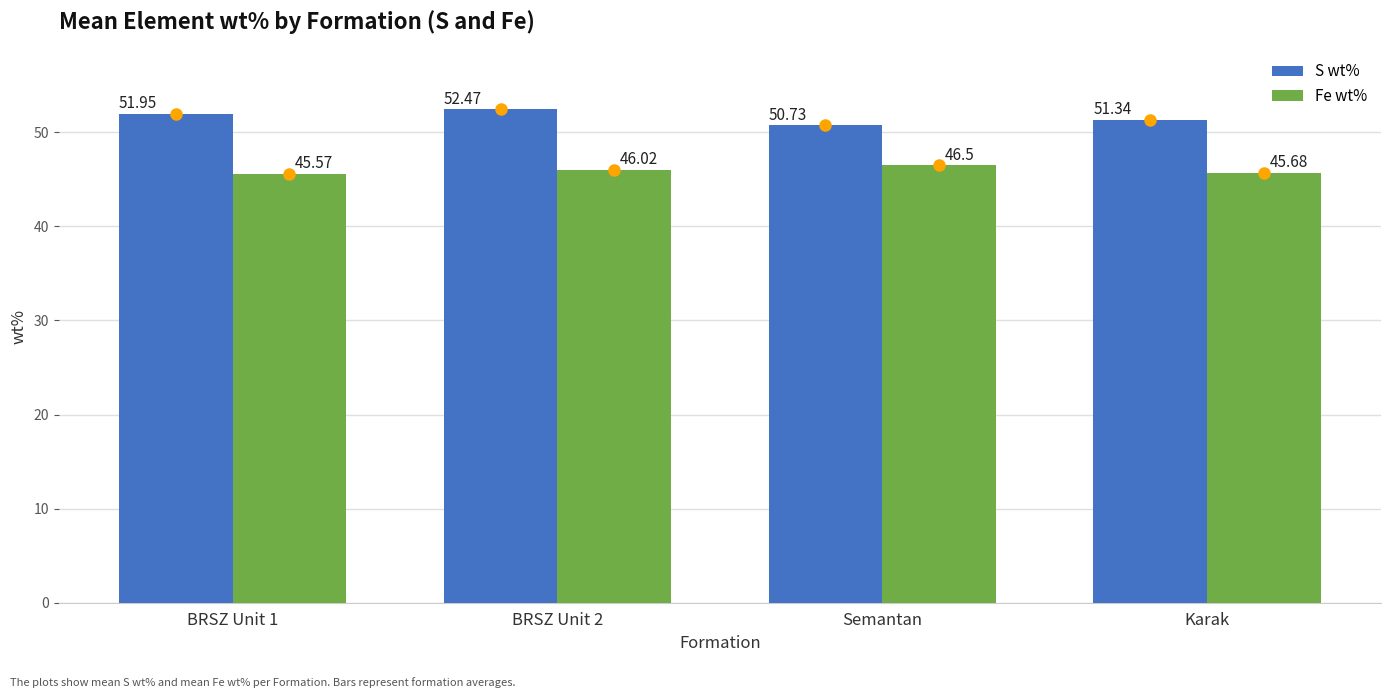

List the labels in order of S wt% value, smallest first.

Semantan, Karak, BRSZ Unit 1, BRSZ Unit 2